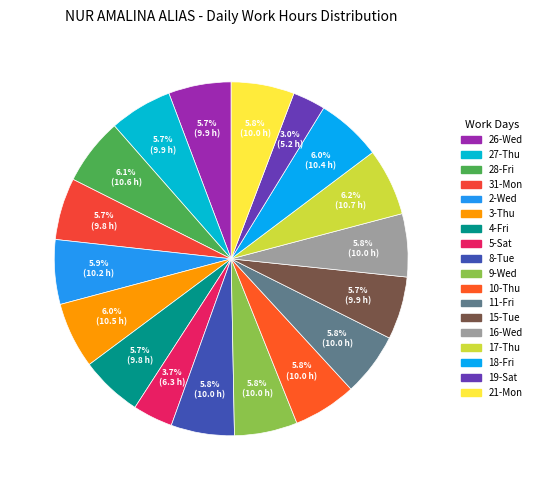

To the nearest percent, what is the average slice percentage?

6%